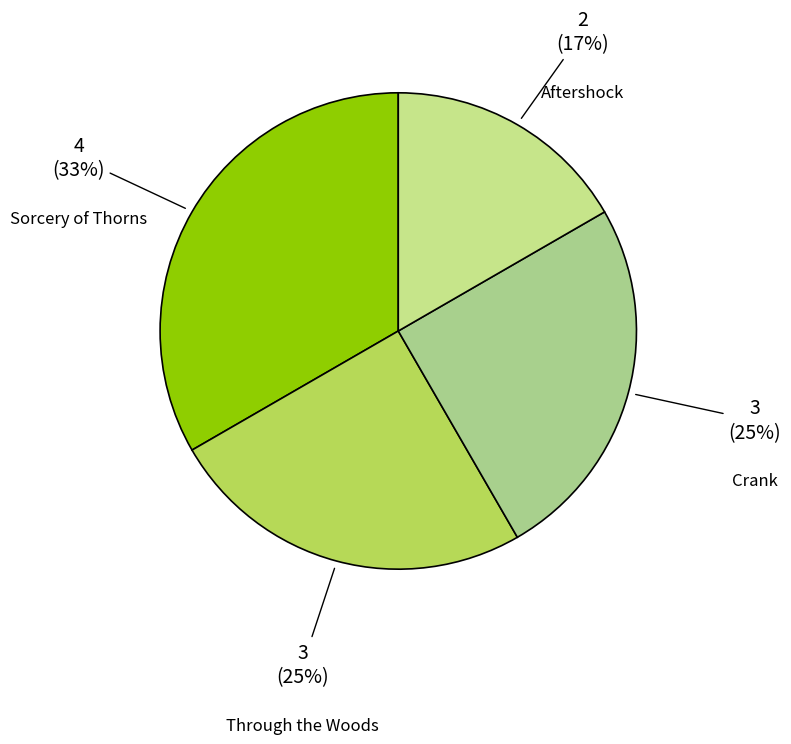

Which category has the biggest portion of the pie?

Sorcery of Thorns